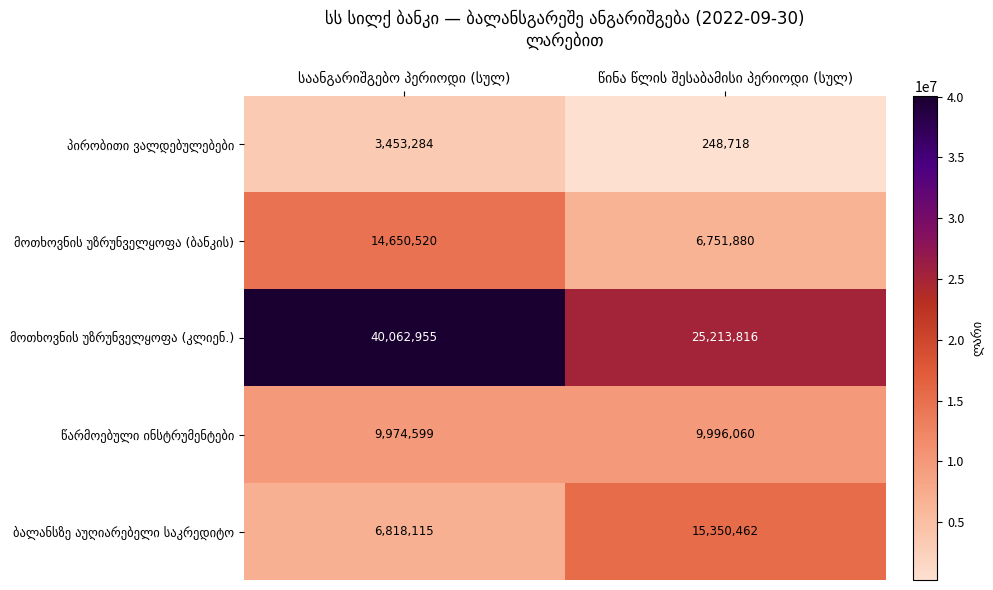

What is the greatest value displayed?

40062955